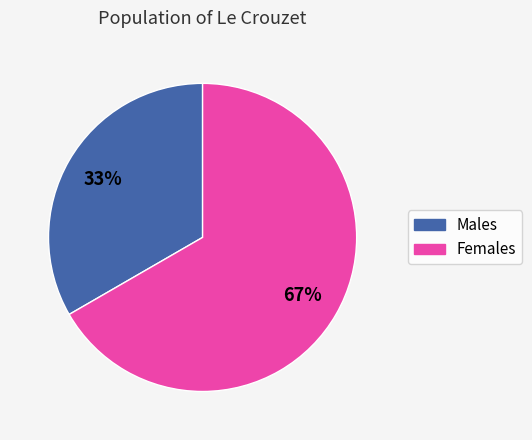

What is the smallest slice in the pie chart?

Males